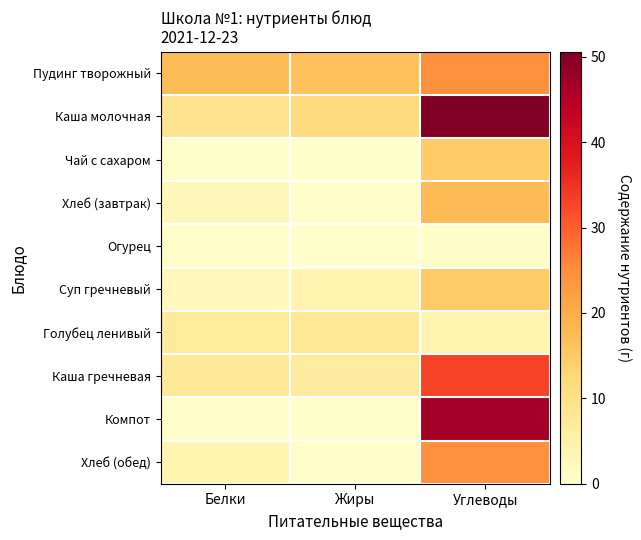

Reading right to left, list all the values displayed in this chart.

Пудинг творожный: Углеводы=24.6	Жиры=16.4	Белки=17.2
Каша молочная: Углеводы=50.6	Жиры=11.5	Белки=9.0
Чай с сахаром: Углеводы=15.0	Жиры=0.0	Белки=0.1
Хлеб (завтрак): Углеводы=17.7	Жиры=0.3	Белки=2.7
Огурец: Углеводы=0.7	Жиры=0.1	Белки=0.2
Суп гречневый: Углеводы=15.1	Жиры=4.2	Белки=2.3
Голубец ленивый: Углеводы=4.0	Жиры=8.0	Белки=7.0
Каша гречневая: Углеводы=32.9	Жиры=6.9	Белки=7.5
Компот: Углеводы=47.0	Жиры=0.0	Белки=0.5
Хлеб (обед): Углеводы=24.6	Жиры=0.4	Белки=3.8